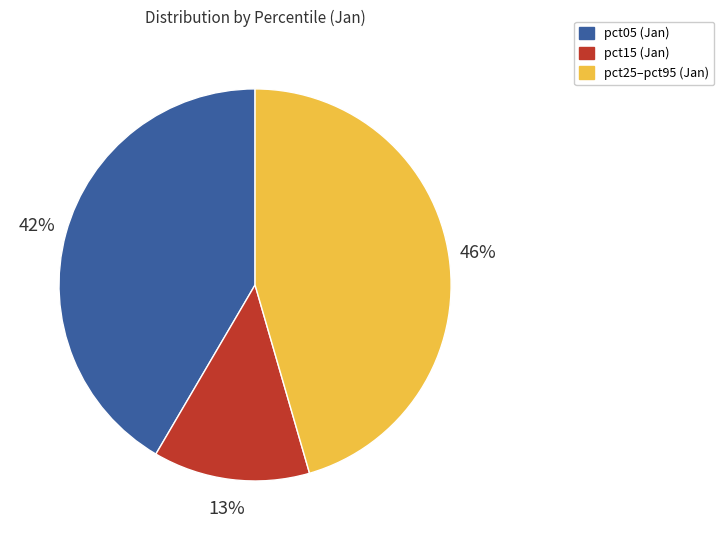

To the nearest percent, what is the difference between the largest and smallest slice percentages?

33%